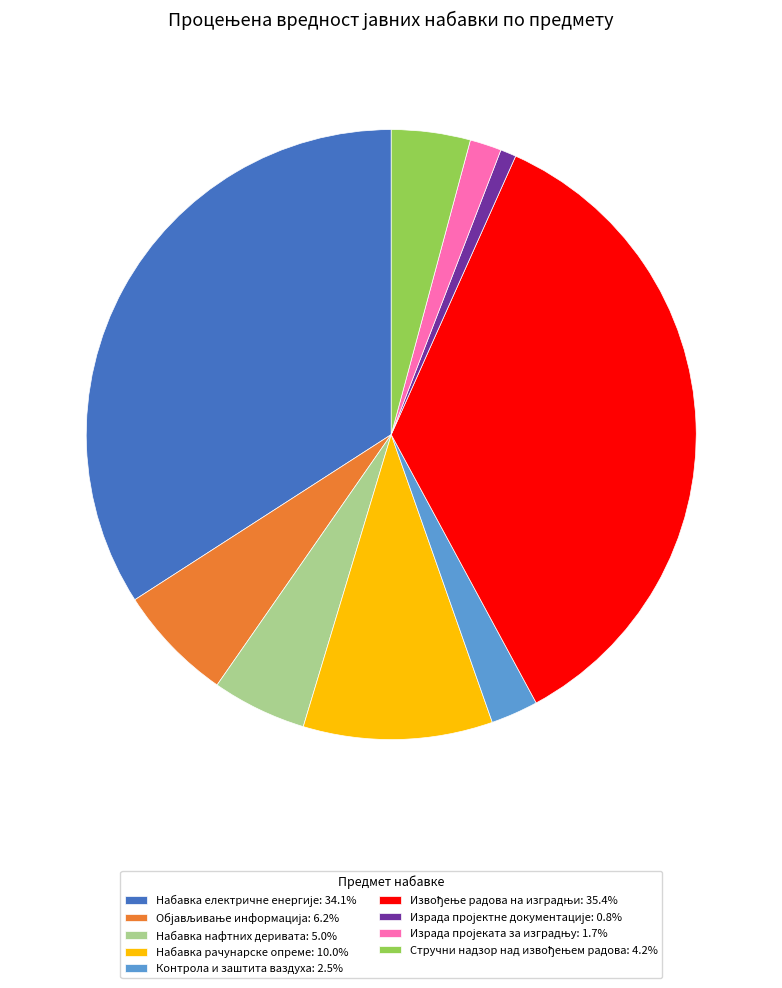

Does any single category account for the majority?

No